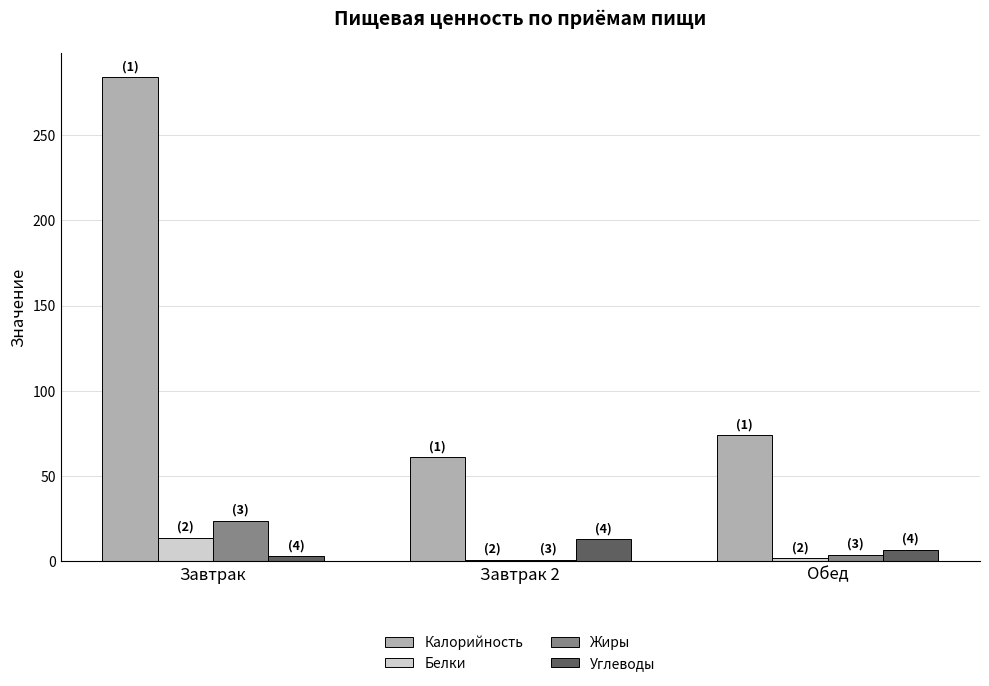

What is the label of the 3rd bar from the left?

Обед